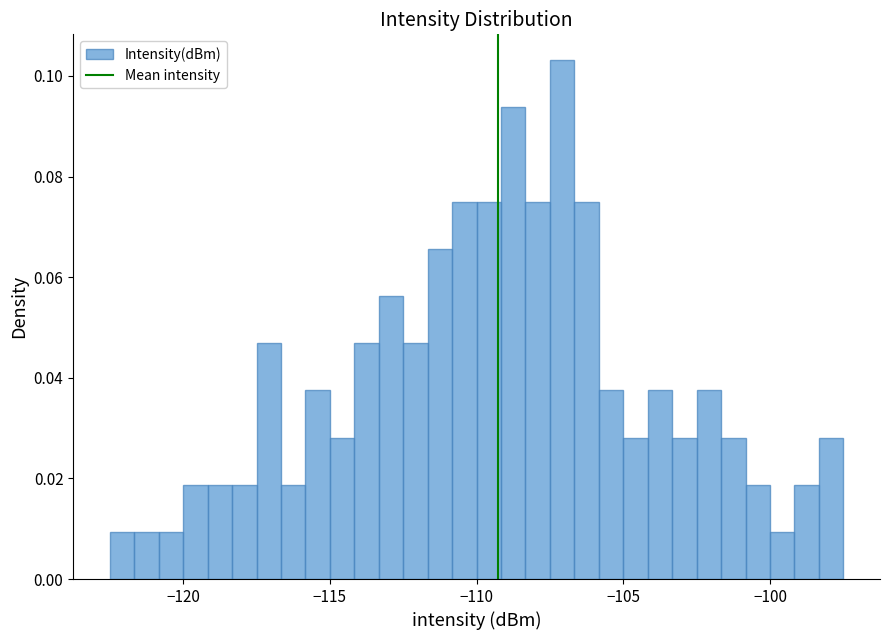

Around what value on the x-axis is the tallest bar? Give the approximate position of its centre, as read against the axis.

-107.0